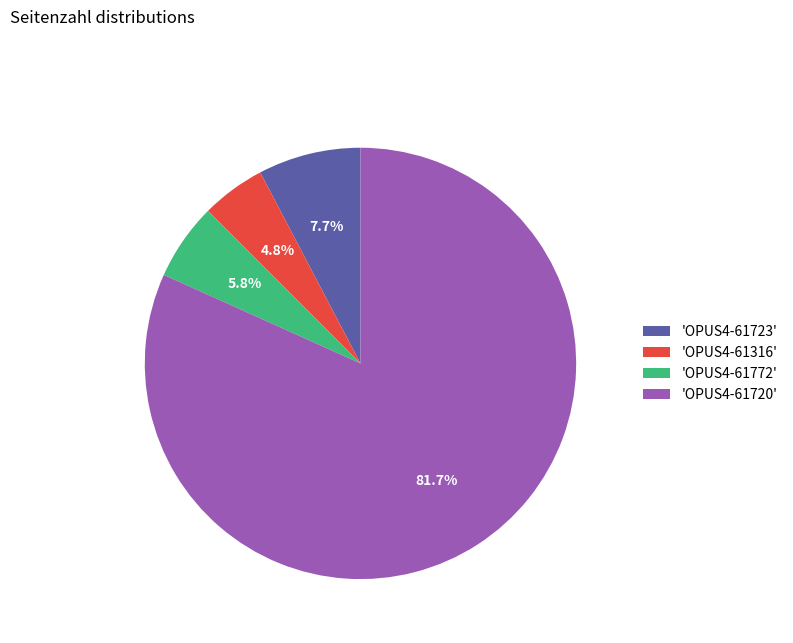

Which category accounts for the majority?

'OPUS4-61720'